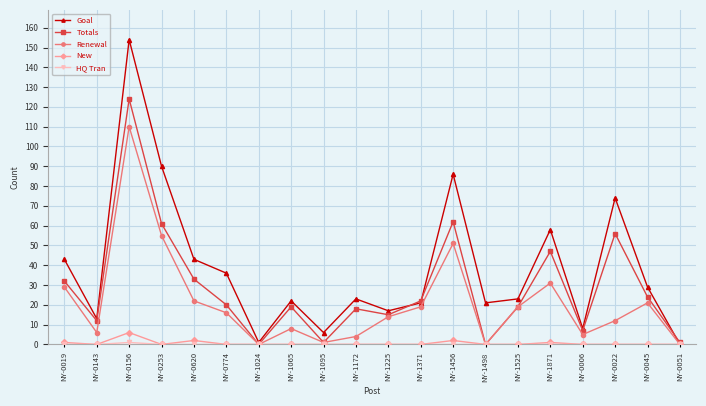

What is the label of the 16th point from the left?

NY-1871